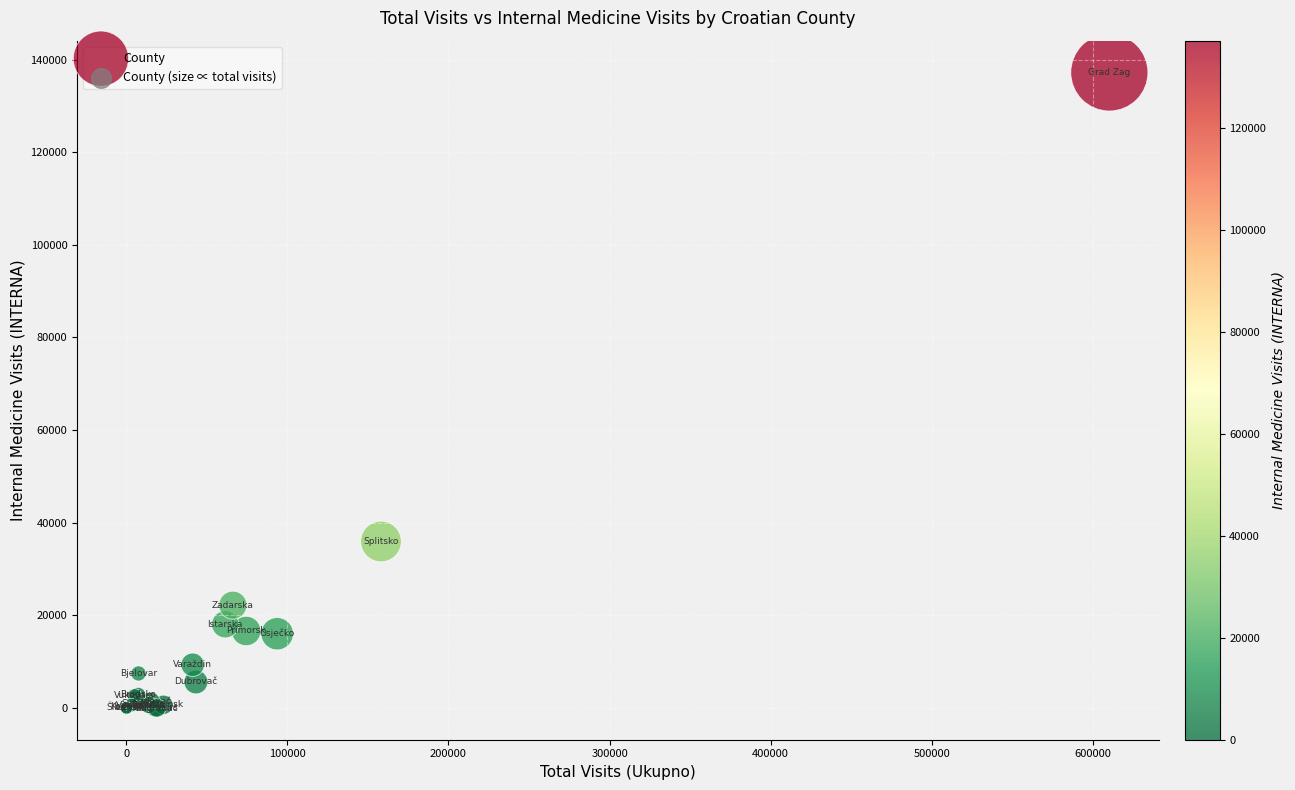

What Y value in the scatter plot is closest to 68605?

35943